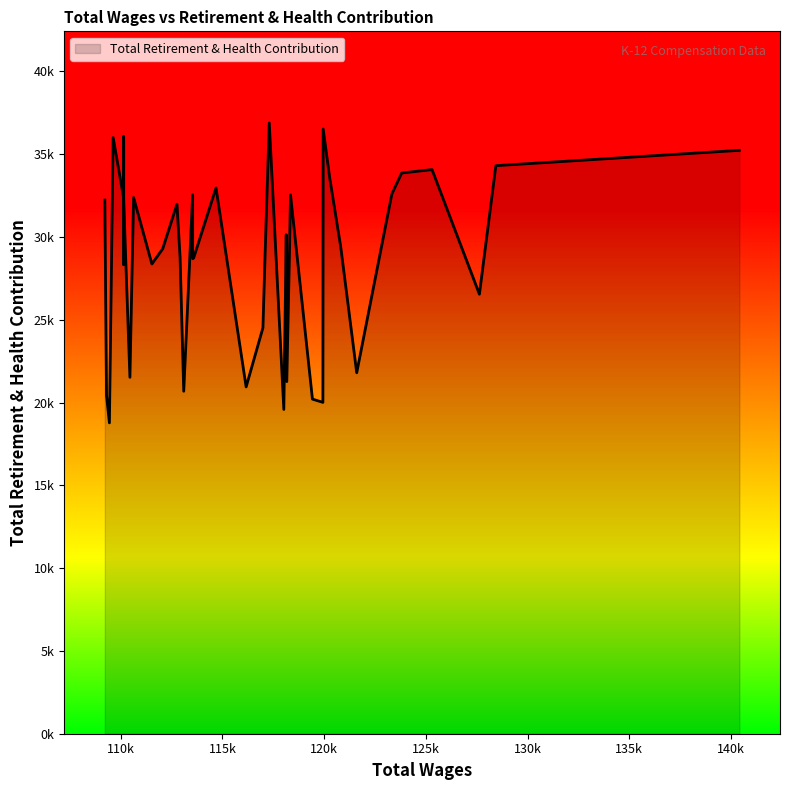

Which has a higher value, 12 or 25?

12